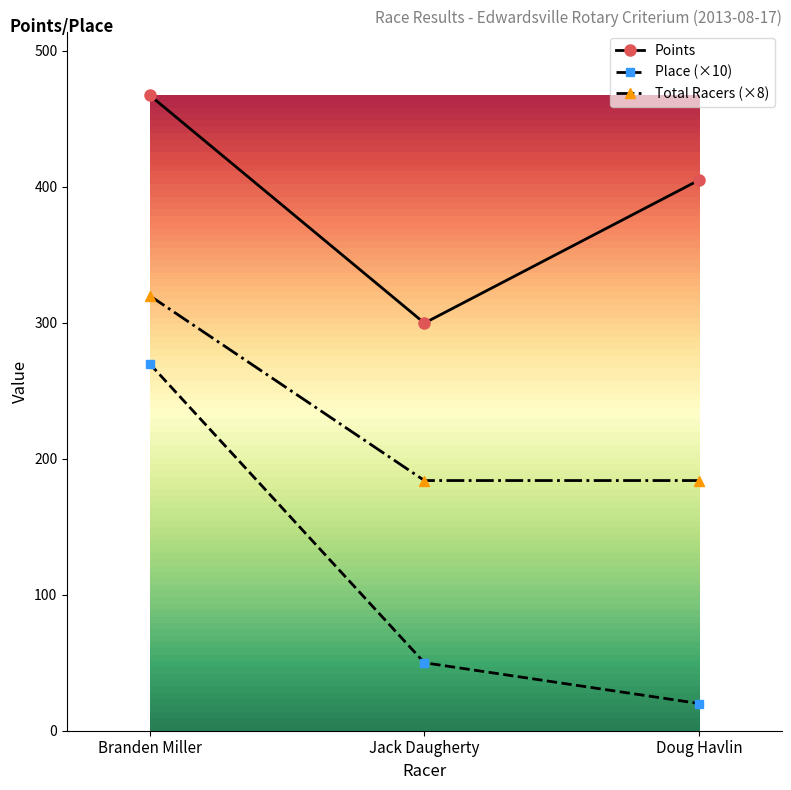

At which label is Points closest to 383?

Doug Havlin